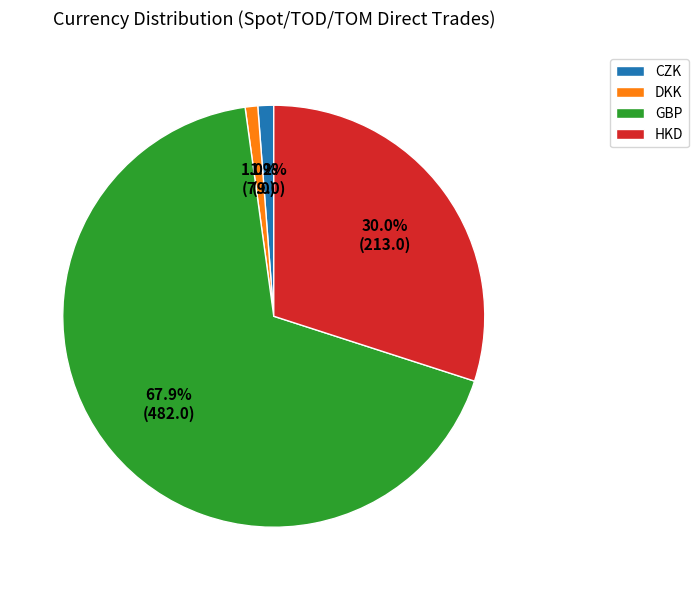

Which slice is the largest?

GBP